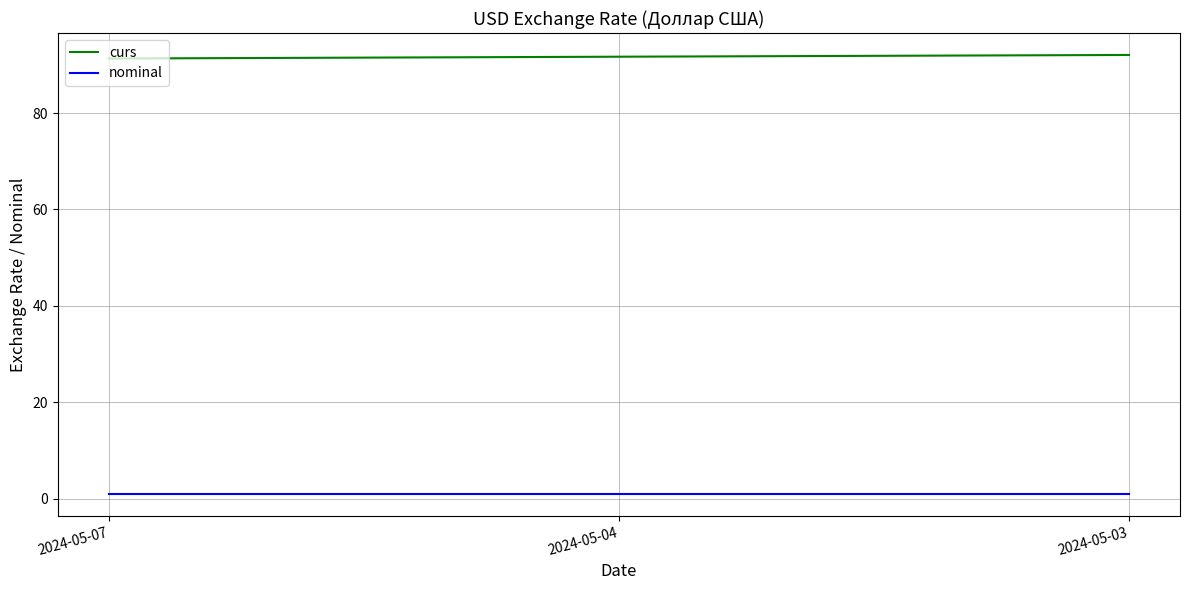

What is the greatest value displayed?

92.1